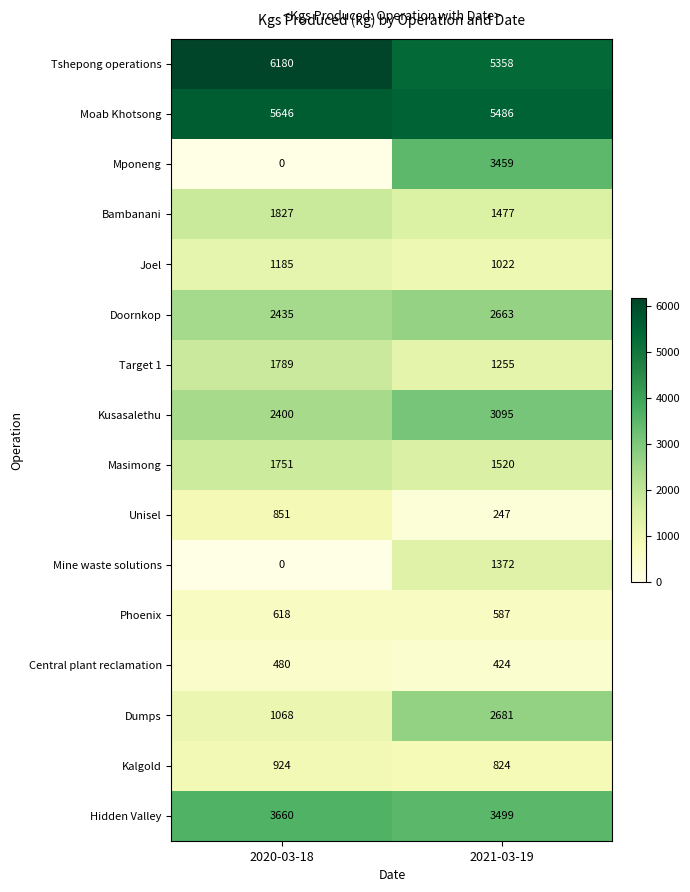

At which label does Mponeng reach its peak?

2021-03-19